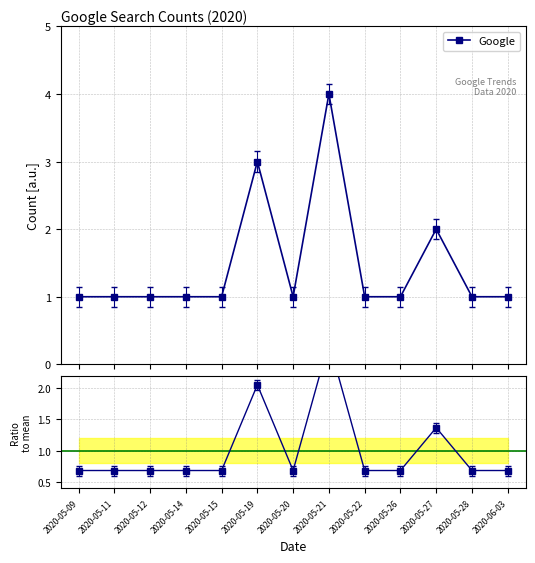

Rank the series at 2020-05-21 from lowest to highest value.

Ratio to mean, Google